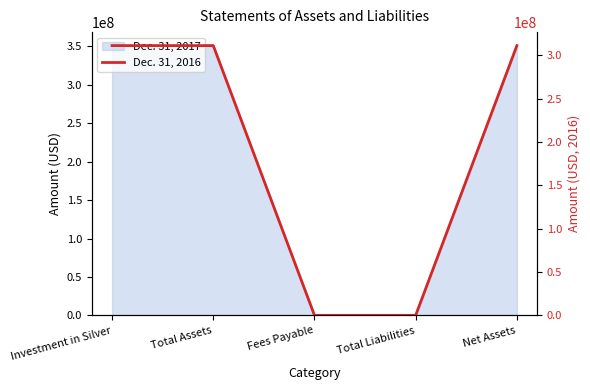

Approximately how many times larger is the value at Fees Payable compared to Total Liabilities?

1.0